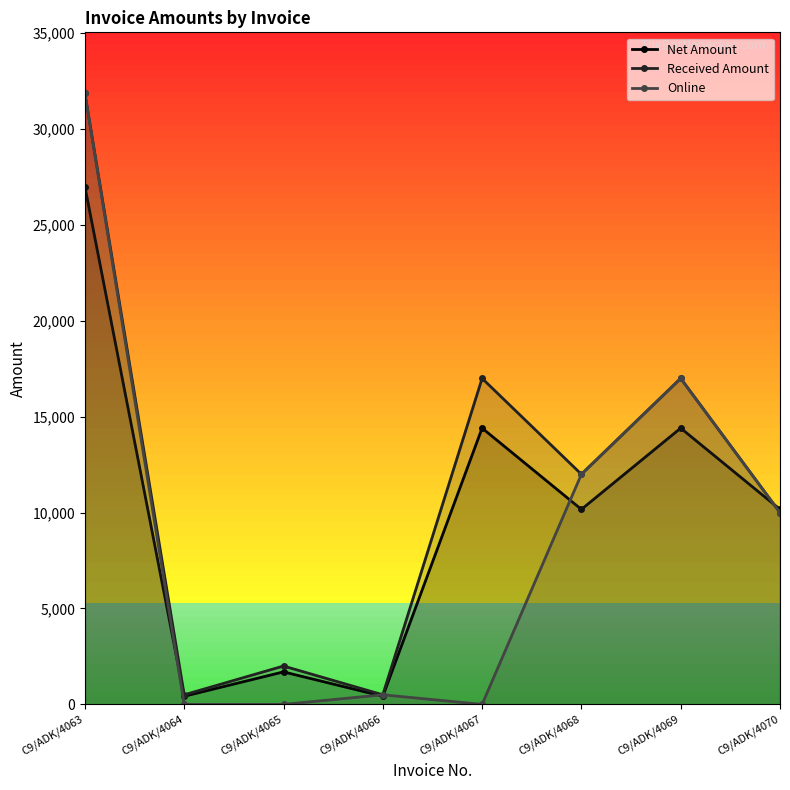

At C9/ADK/4068, list the series in order from smallest to largest.

Net Amount, Received Amount, Online